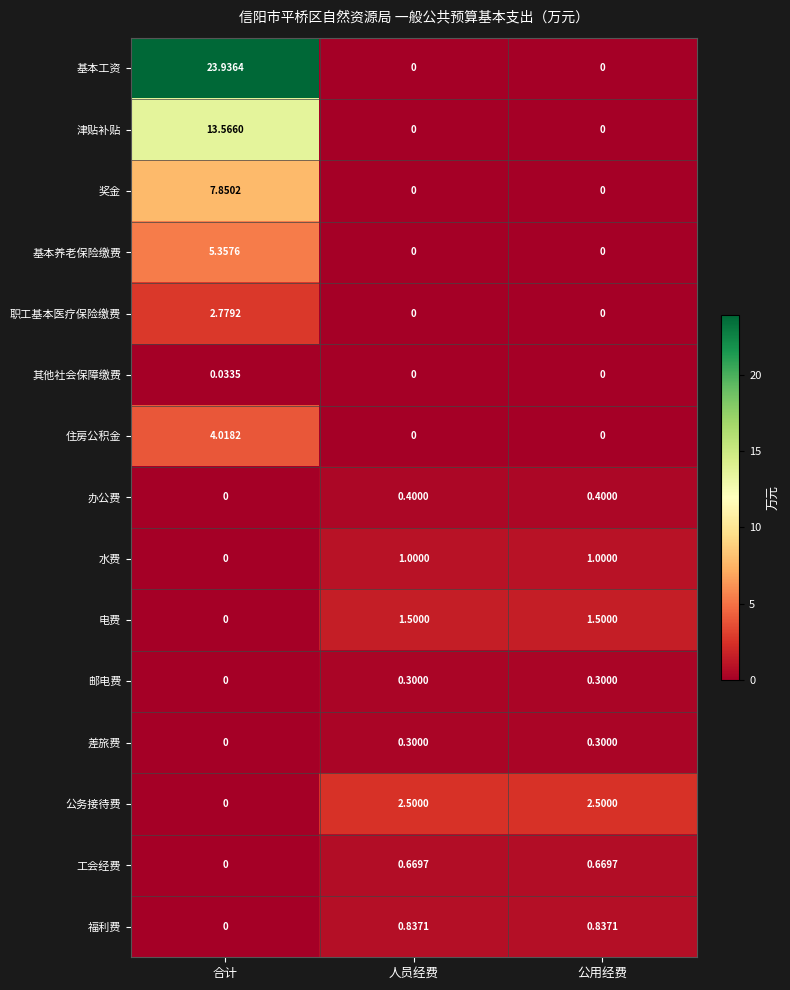

What is the difference between the highest and lowest values at 公用经费?

2.5